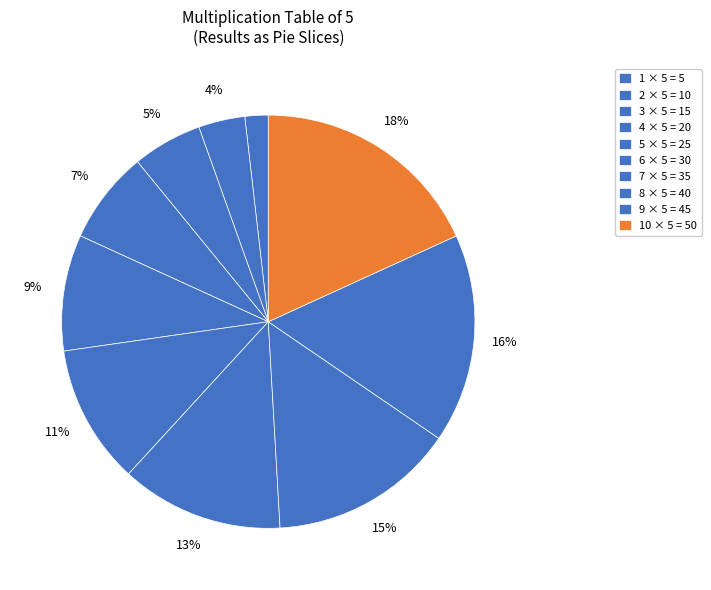

Is there any slice that represents more than half of the pie?

No